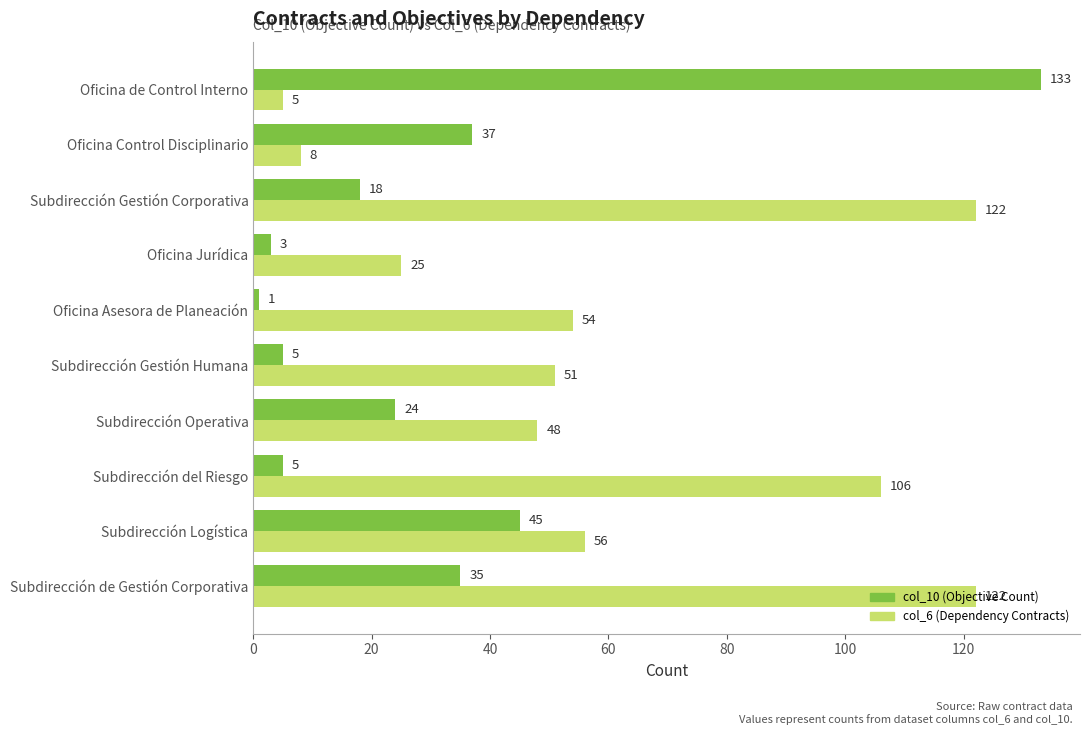

What is the highest value of the col_6 (Dependency Contracts) series?

122